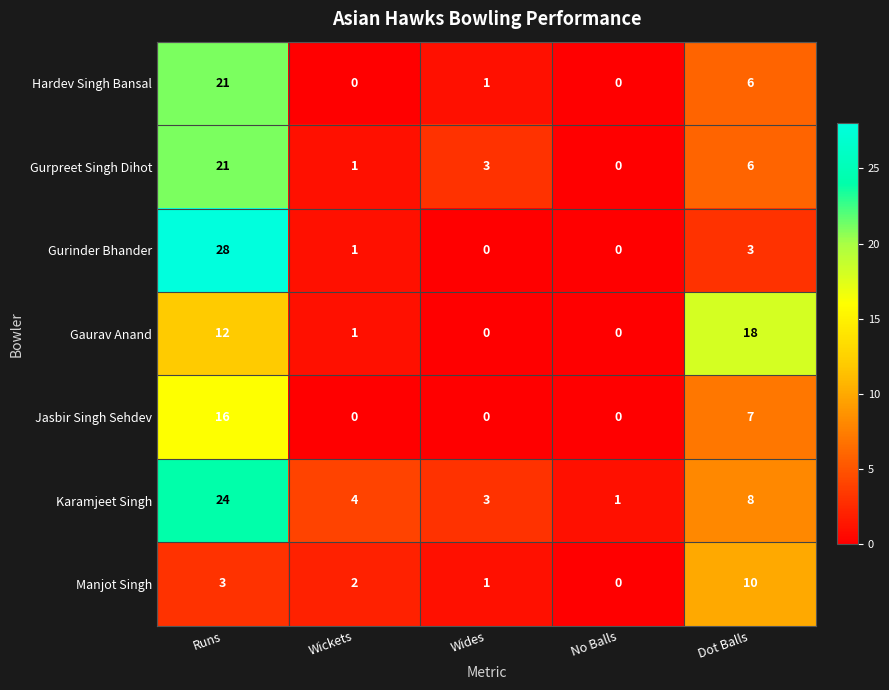

The value of Gaurav Anand at Wides is -11. True or false?

False